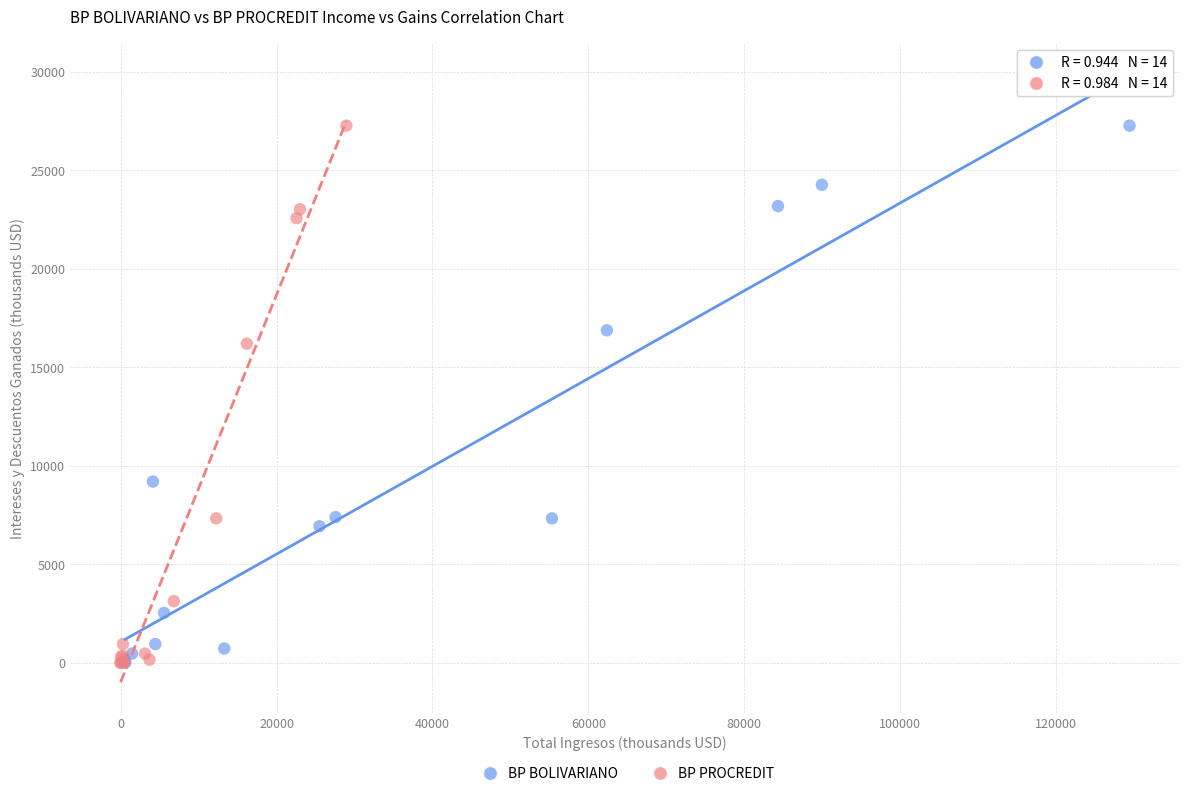

What are all the series names shown in the legend?

BP BOLIVARIANO, BP PROCREDIT